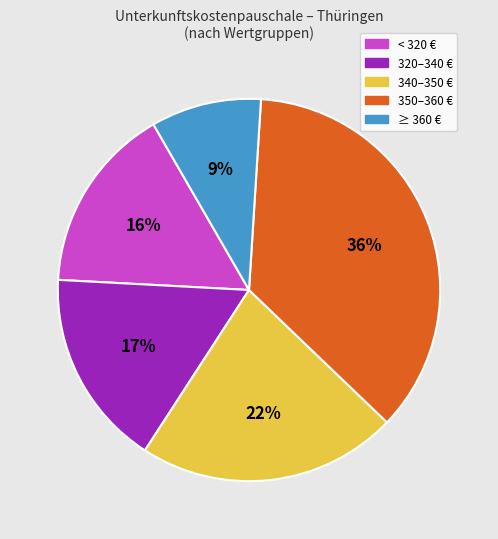

Does any single category account for the majority?

No